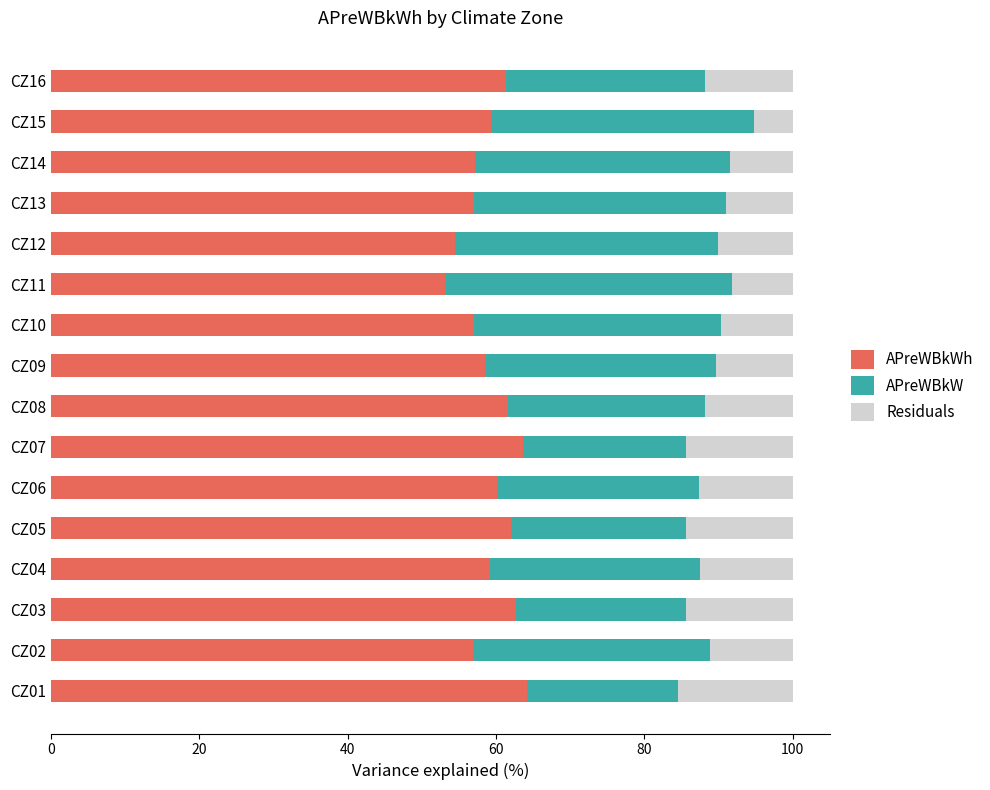

What is the total value across all series at CZ14?

100.0